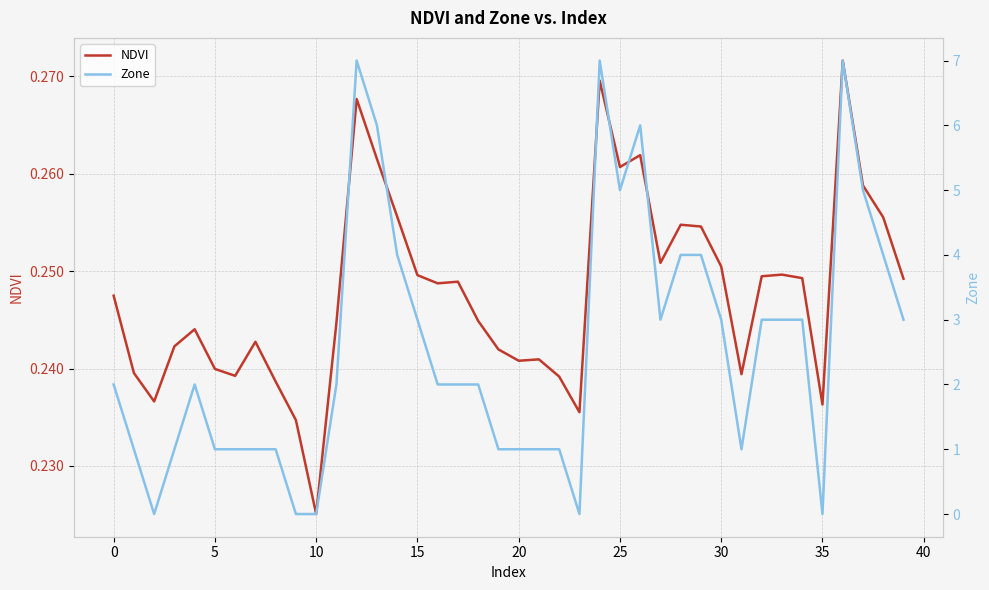

List the series in order of their overall mean, highest first.

Zone, NDVI